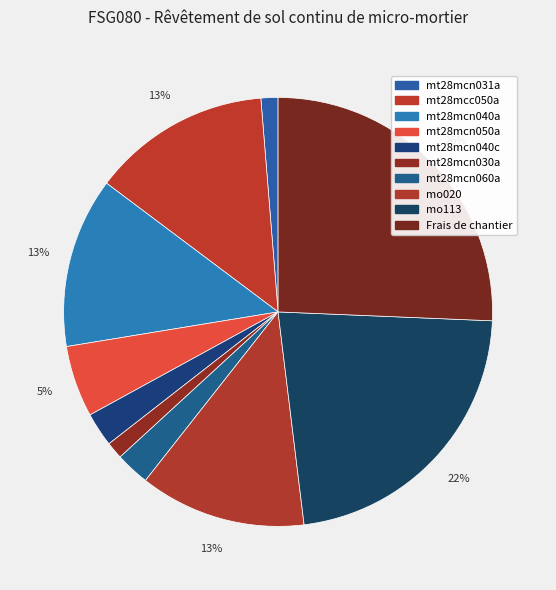

Count the number of slices in the pie.

10